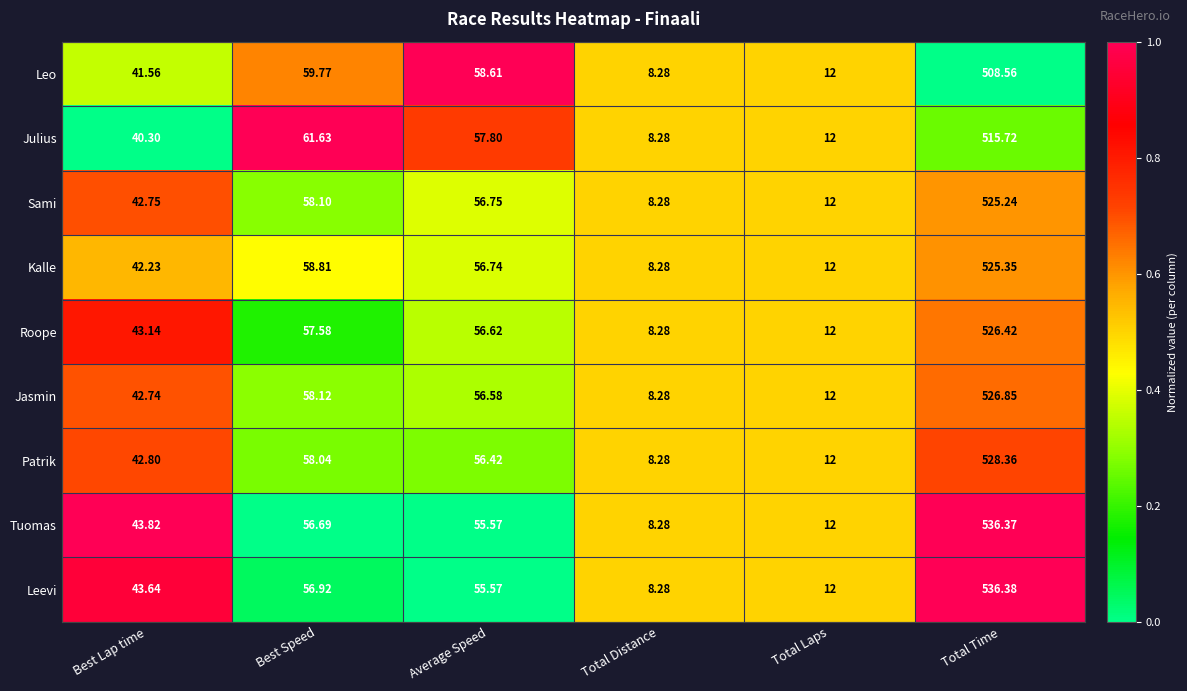

Between Best Lap time and Total Time, which series saw the biggest shift?

Leevi